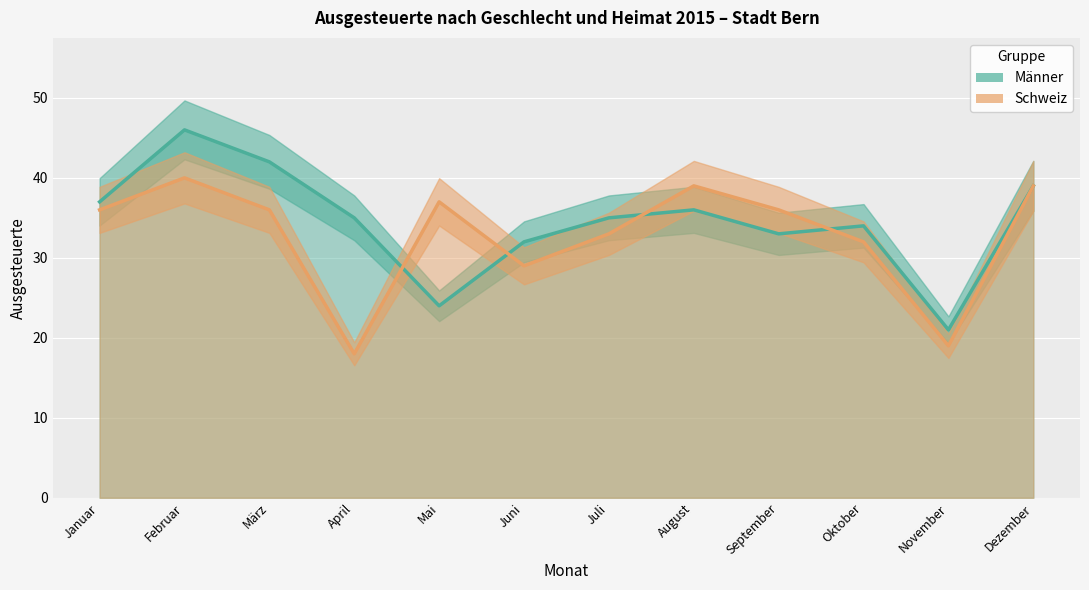

Which series has the largest total across all categories?

Männer